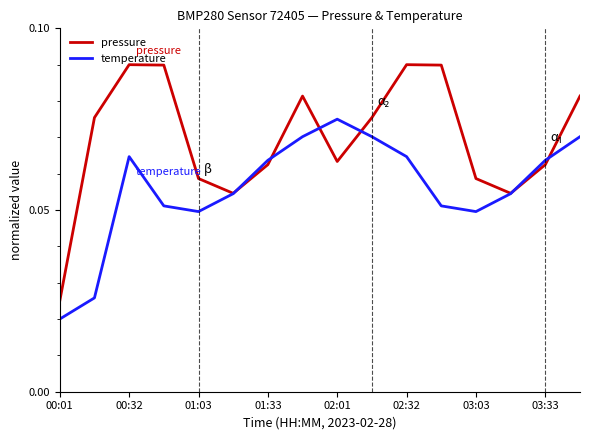

Count the pressure values in the range 0 to 1.

16